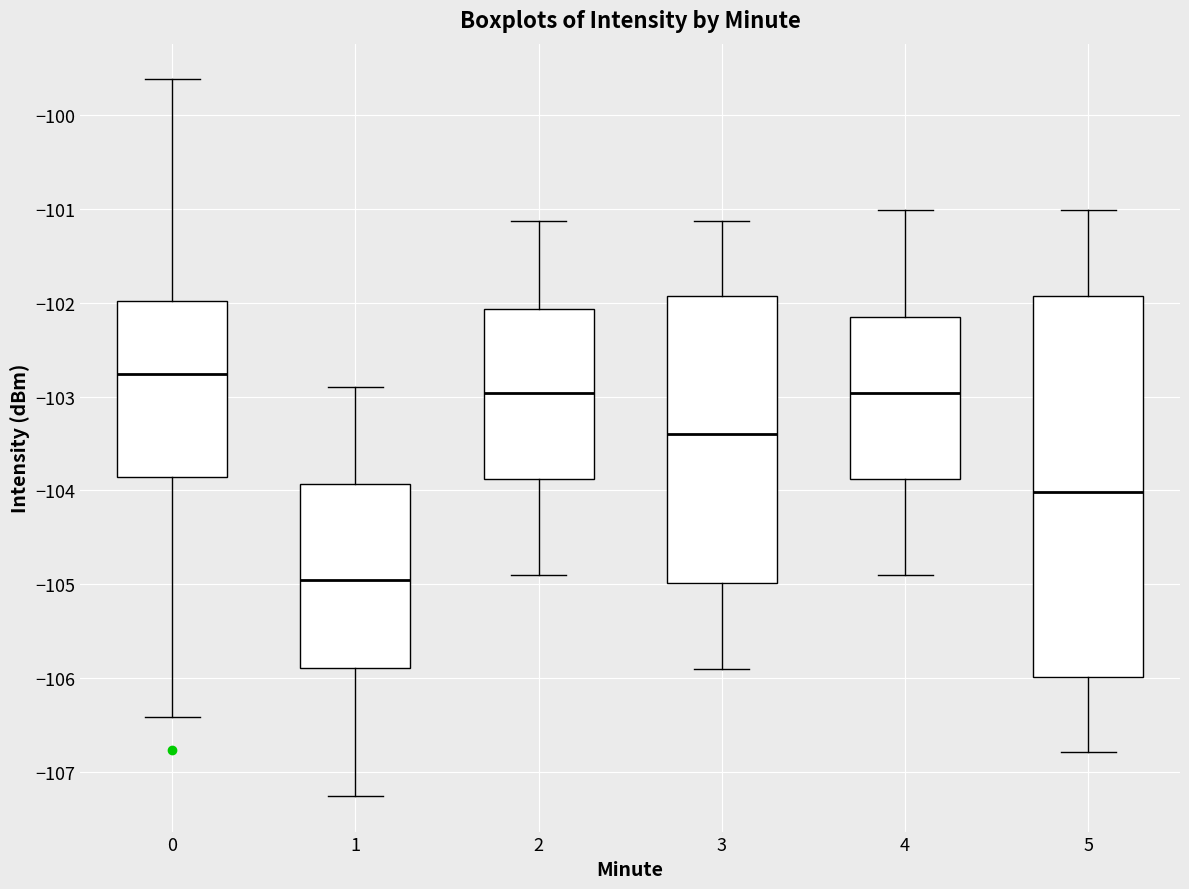

Where is the upper edge of the box at x = 5 on the y-axis? The values are not printed on the chart, so give them approximately, as read against the axis.

-101.9